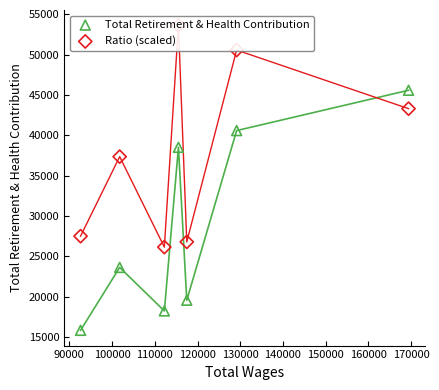

What are all the series names shown in the legend?

Total Retirement & Health Contribution, Ratio (scaled)